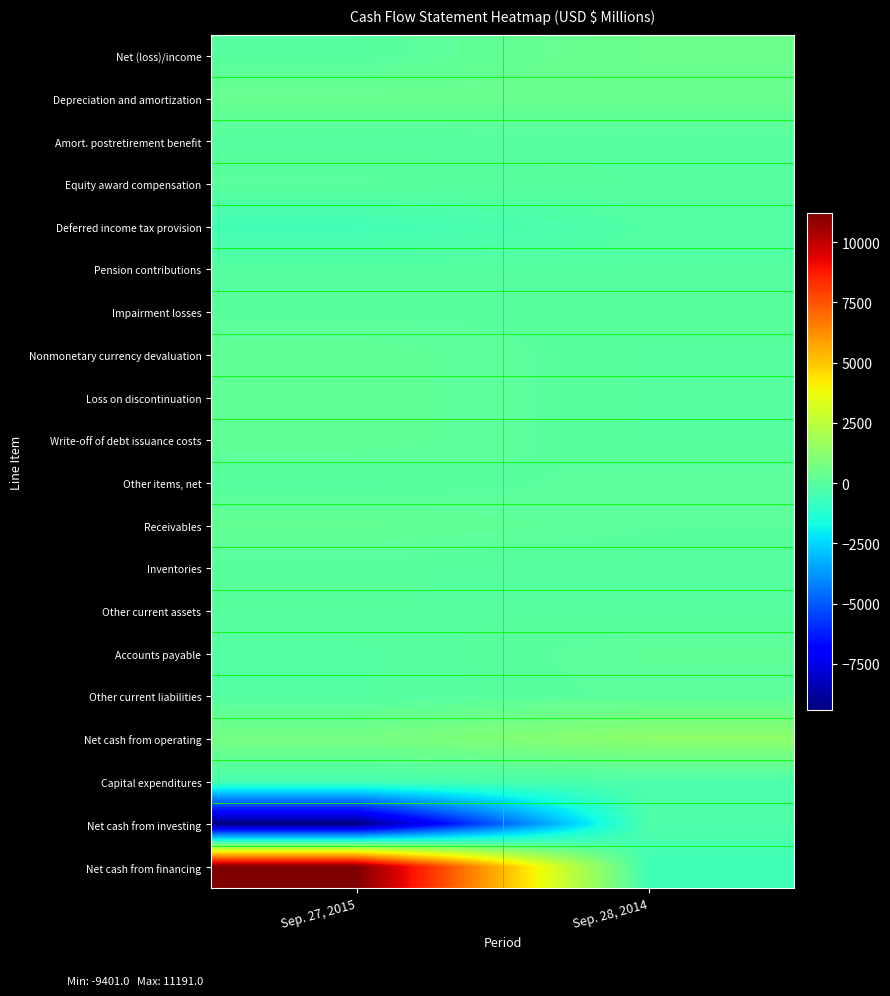

Which series has the largest total across all categories?

Net cash from financing